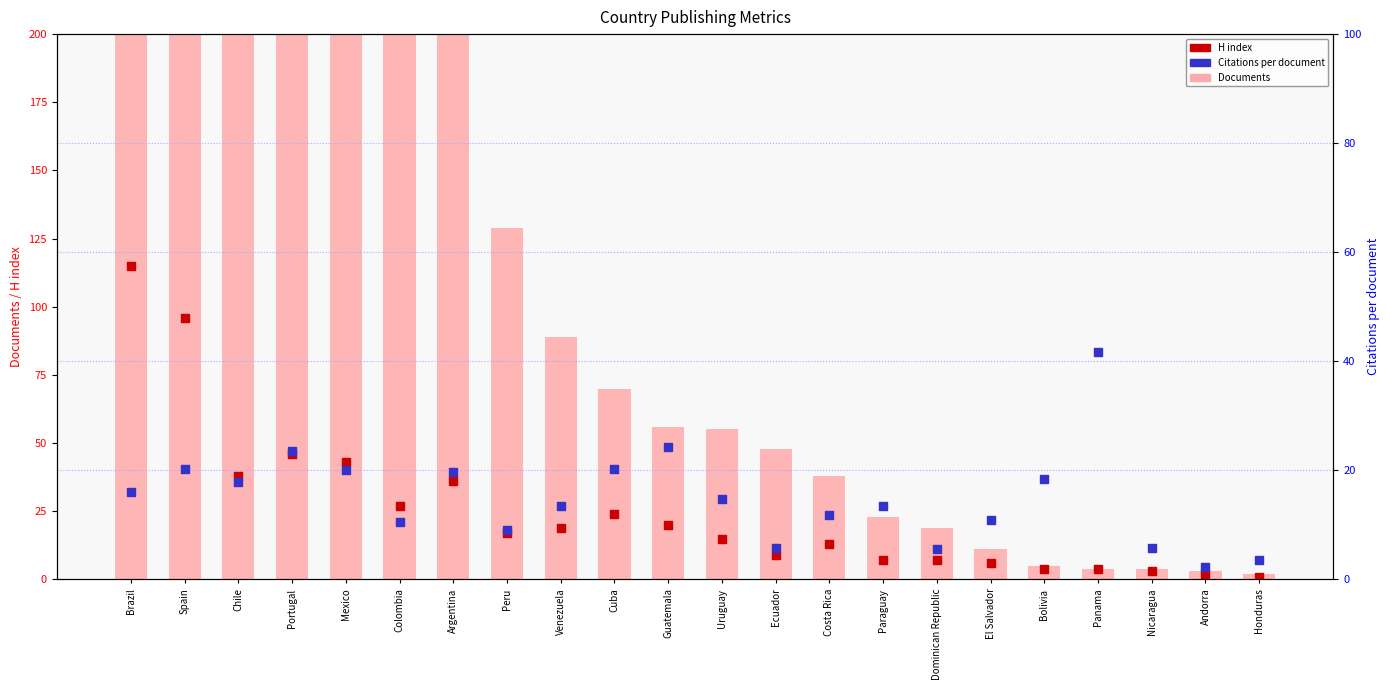

Which series has the largest Y range (max minus min)?

Documents